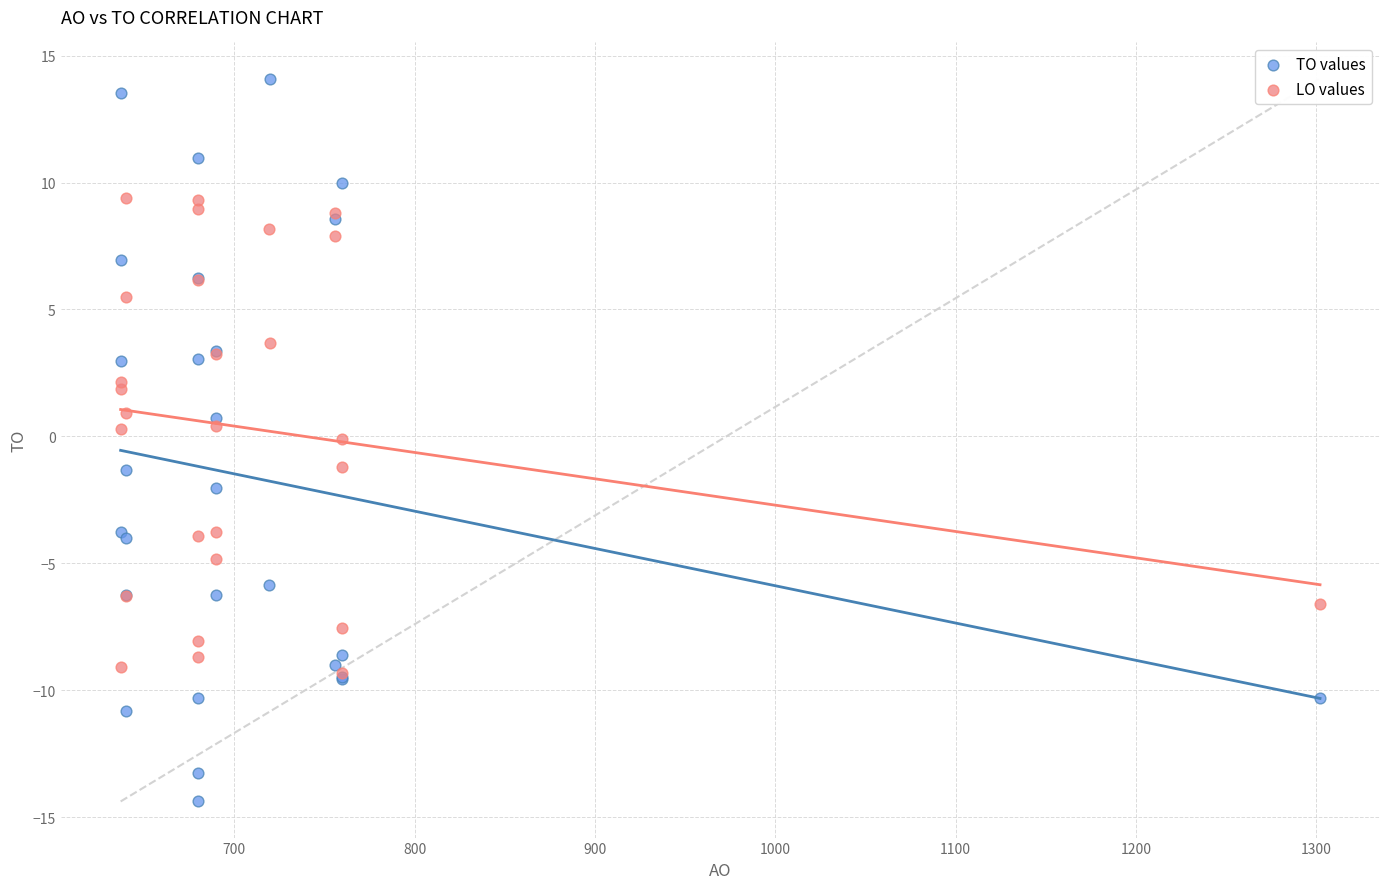

Which series reaches the maximum Y coordinate?

TO values